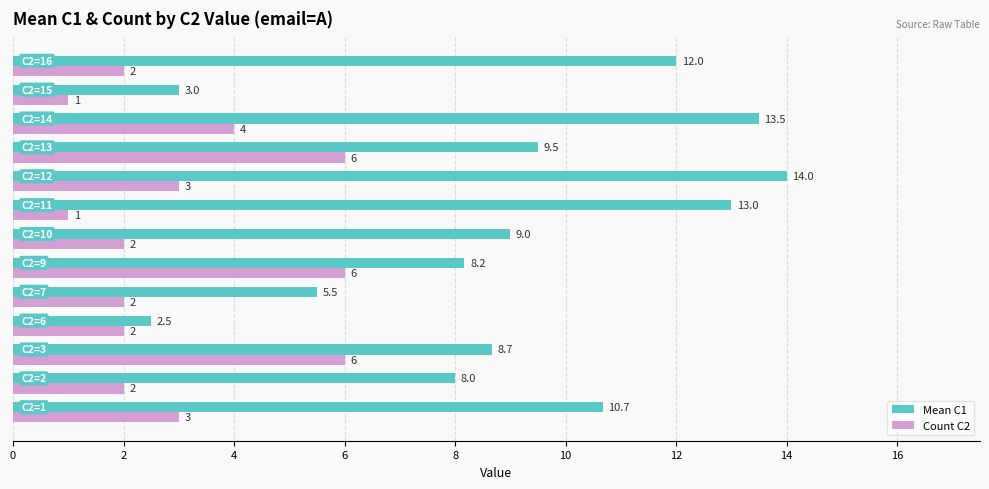

What are all the series names shown in the legend?

Mean C1, Count C2